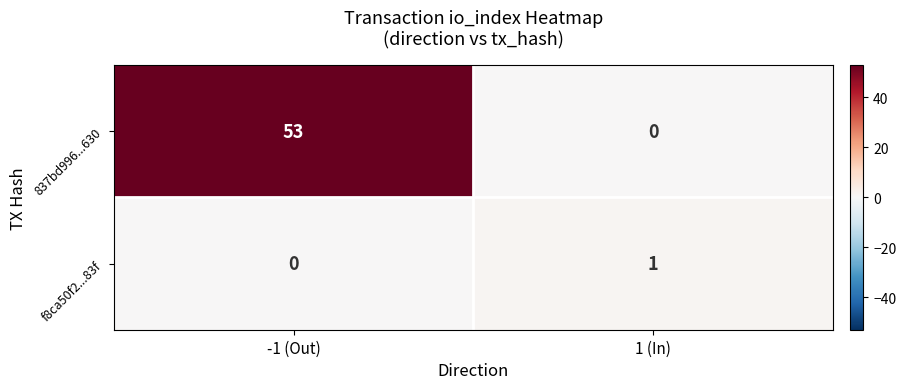

What is the sum of the 837bd996...630 values at 1 (In) and -1 (Out)?

53